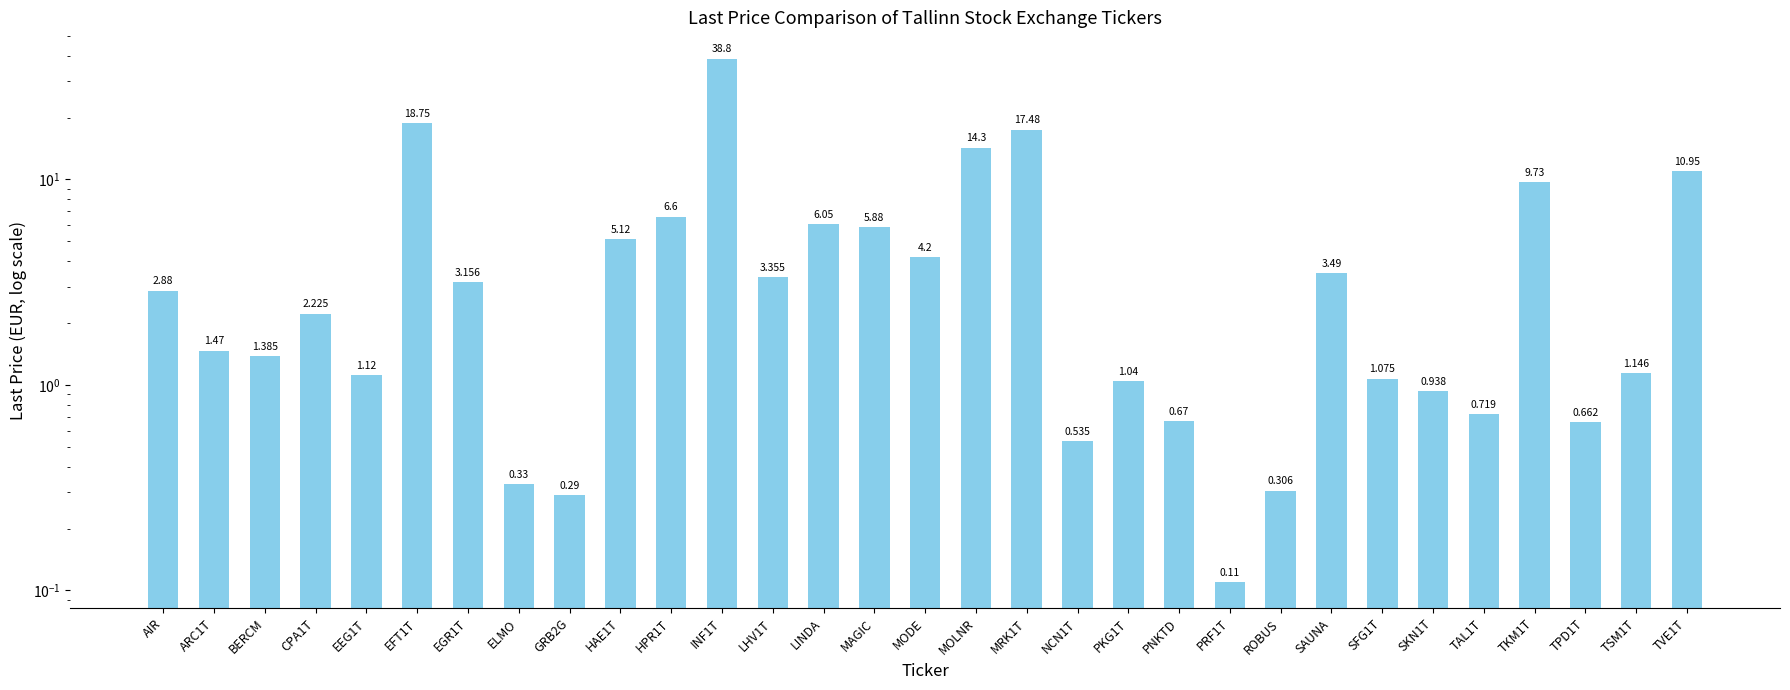

Where does the data first go above 2?

AIR